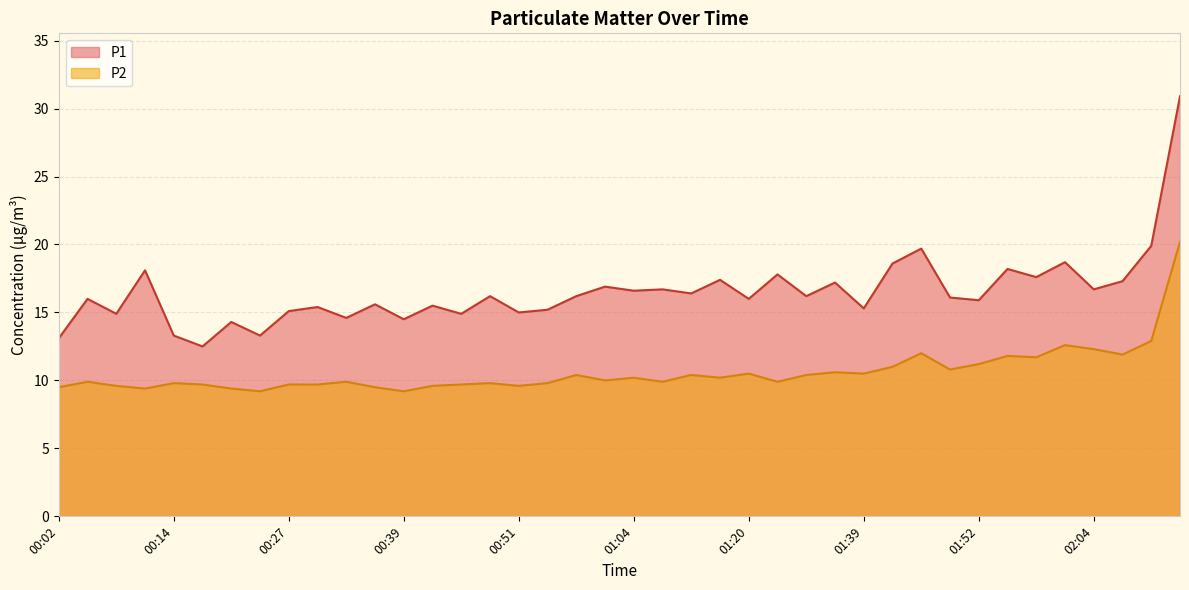

Where is the first local minimum for P2?

00:11